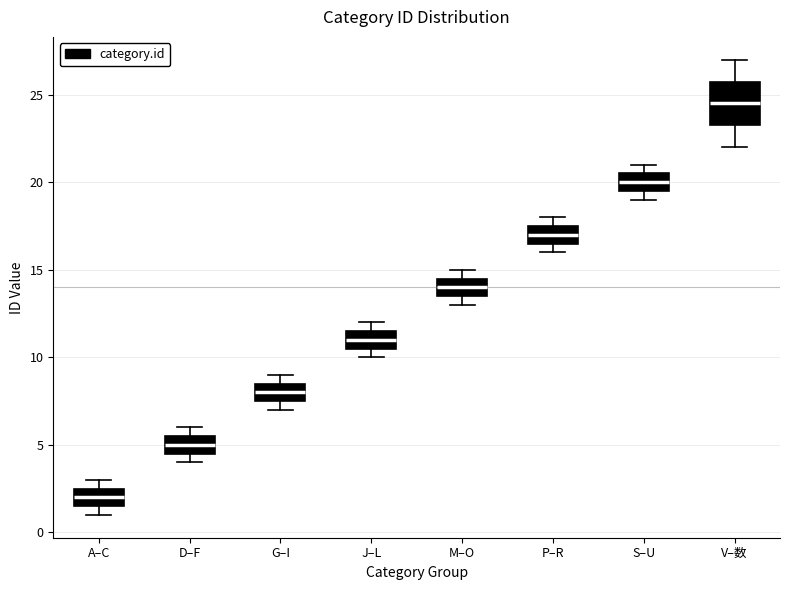

Which box is the tallest, from its lower edge to its upper edge?

V–数